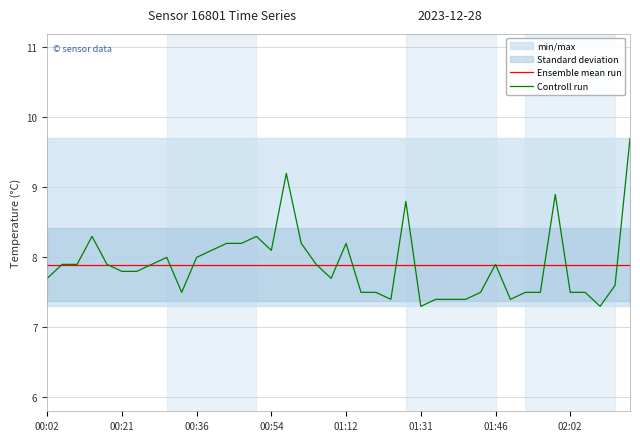

What is the highest value of the Controll run series?

9.7